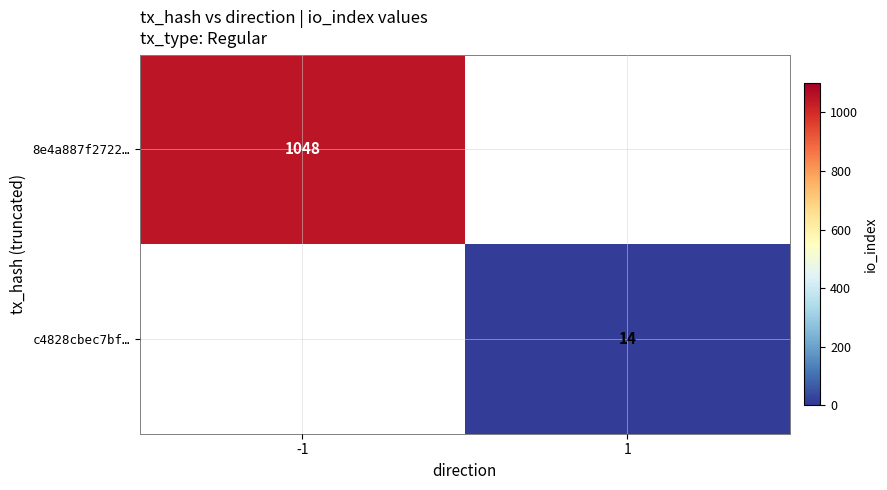

The value of 8e4a887f2722… at -1 is 1048. True or false?

True